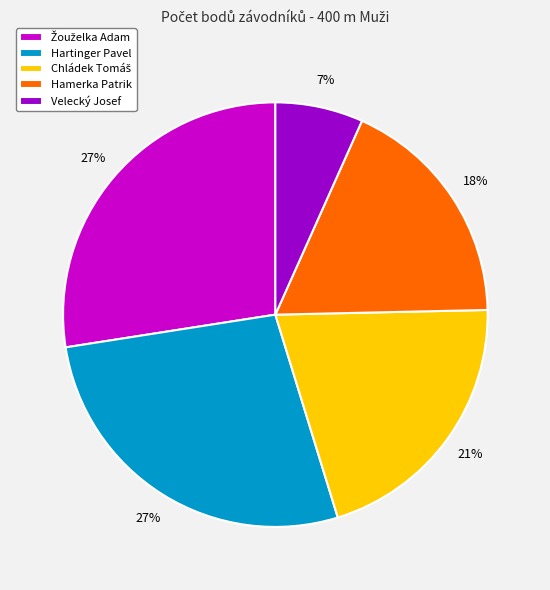

Does Hamerka Patrik represent more than half of the total?

No